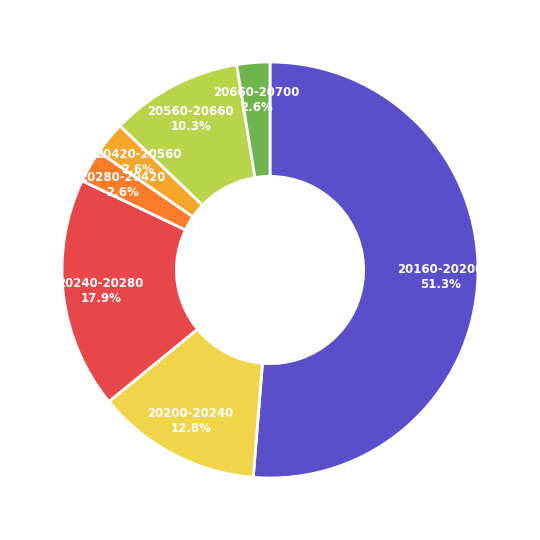

Is there any slice that represents more than half of the pie?

Yes